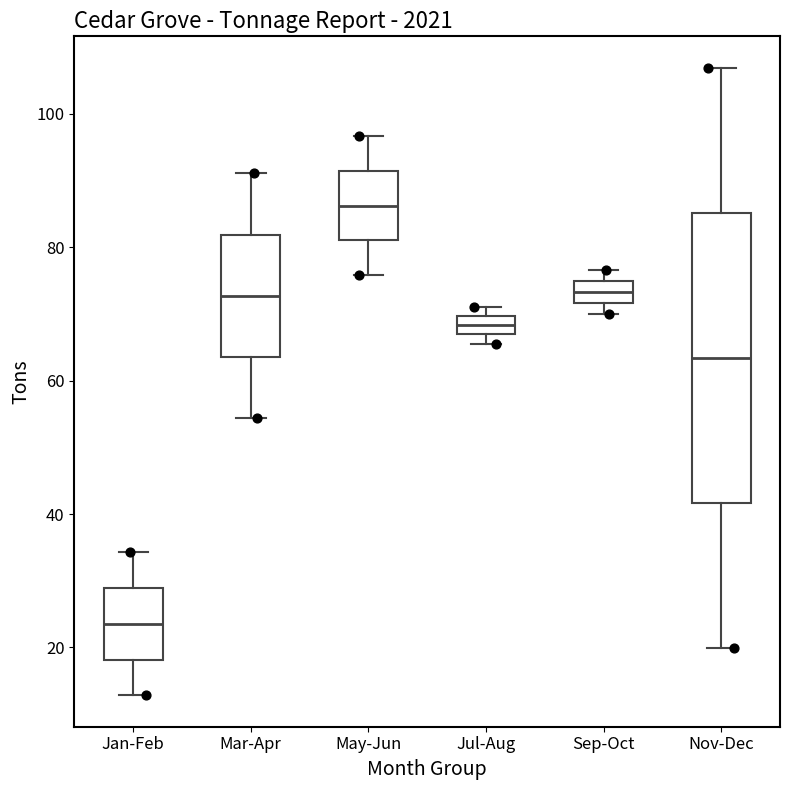

Which box has the highest median line?

May-Jun